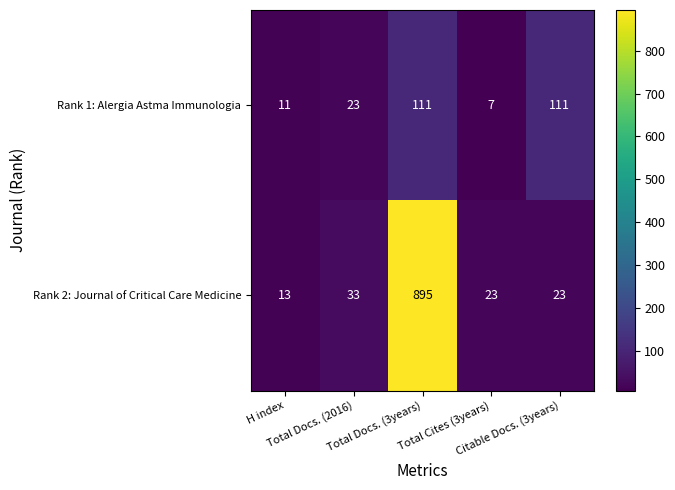

At Total Cites (3years), list the series in order from smallest to largest.

Rank 1: Alergia Astma Immunologia, Rank 2: Journal of Critical Care Medicine